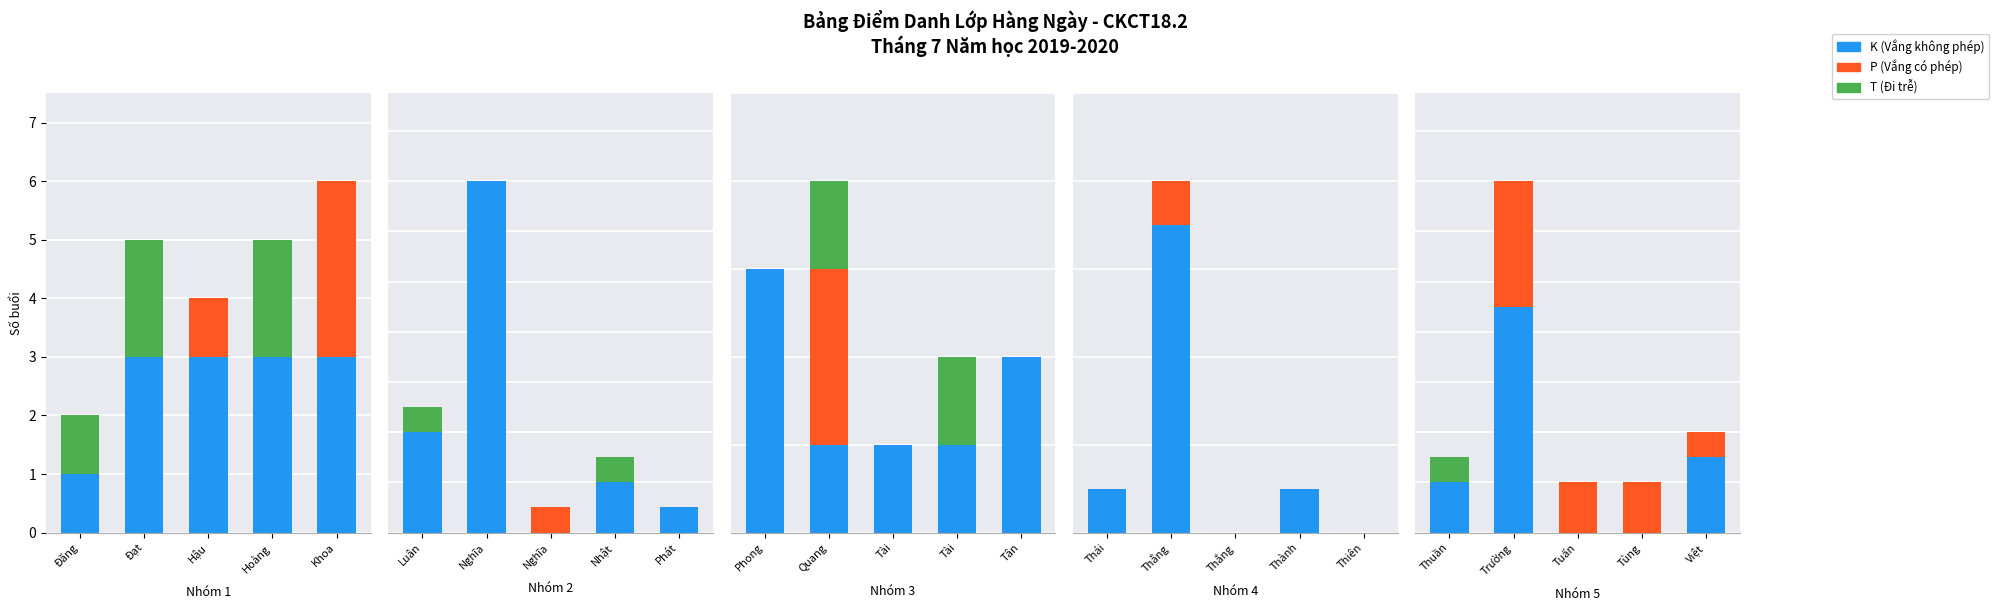

Which has a higher value, Việt or Tùng?

Việt